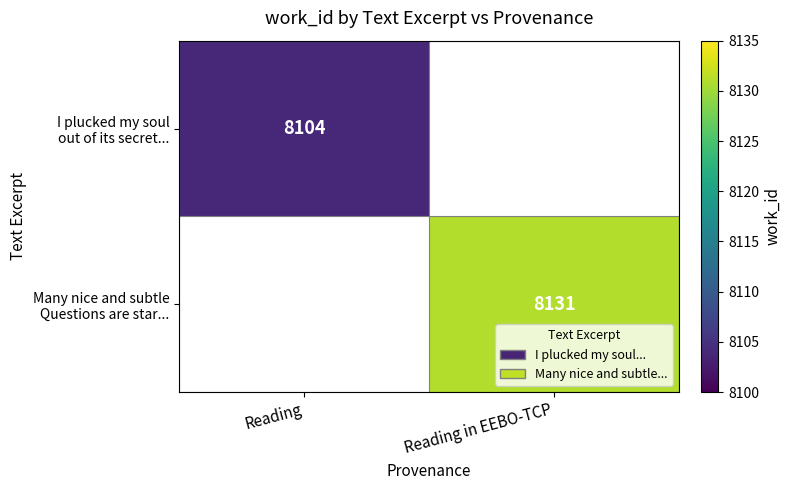

Rank the series by their maximum value, from lowest to highest.

I plucked my soul out of its secret..., Many nice and subtle Questions are star...